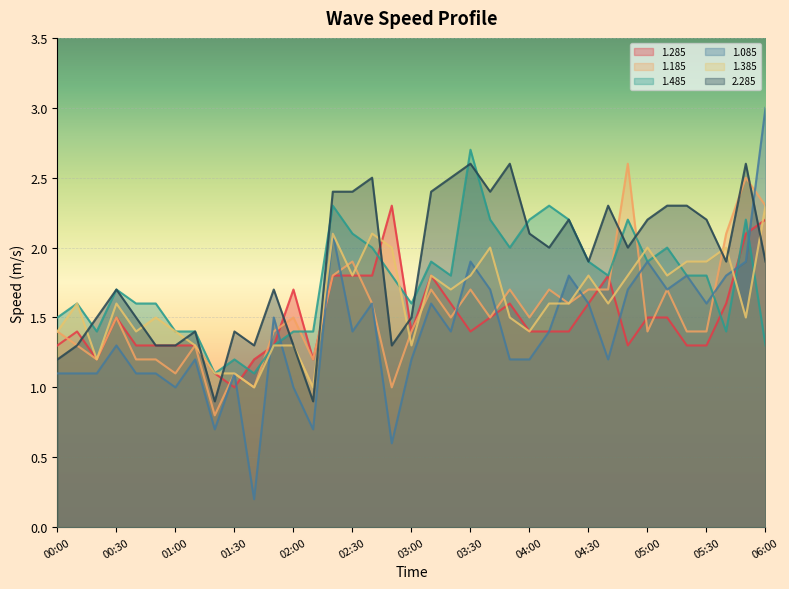

True or false: 1.085 and 1.285 intersect in this chart.

True